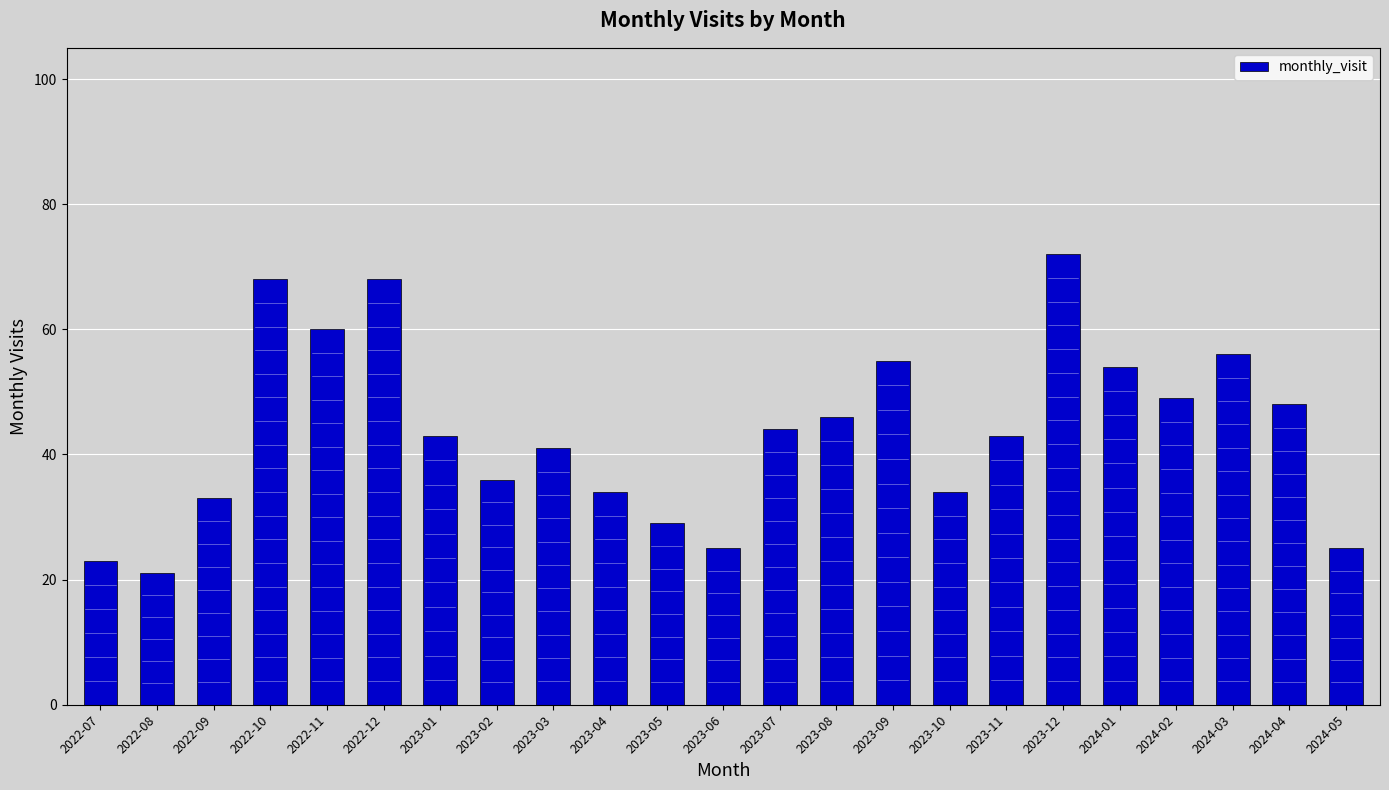

Count the number of categories in the chart.

23